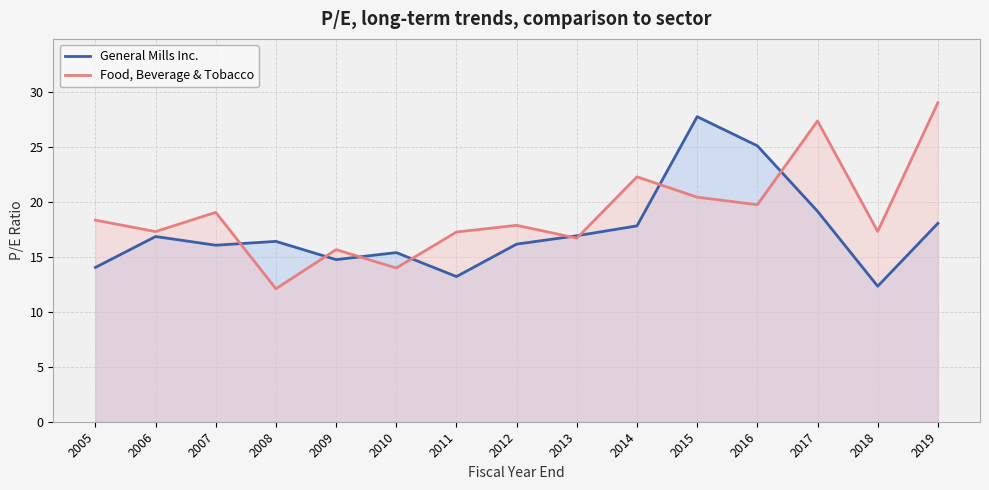

After their last crossing, which series has the higher values: General Mills Inc. or Food, Beverage & Tobacco?

Food, Beverage & Tobacco